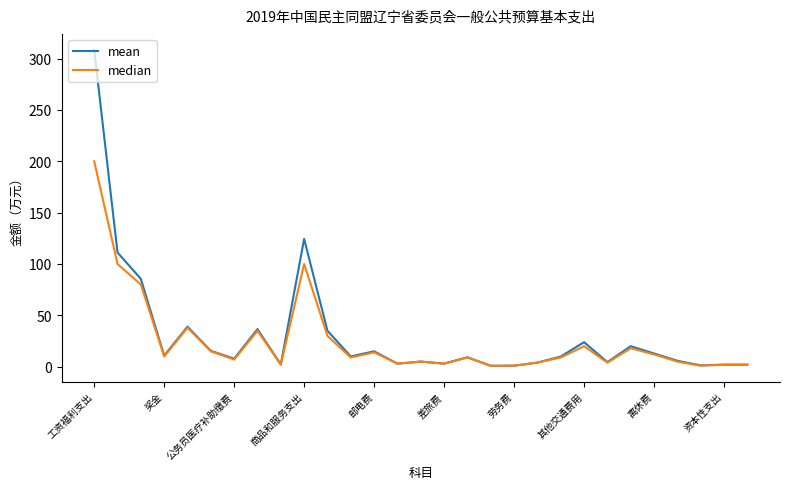

List the series in order of their peak value, lowest first.

median, mean